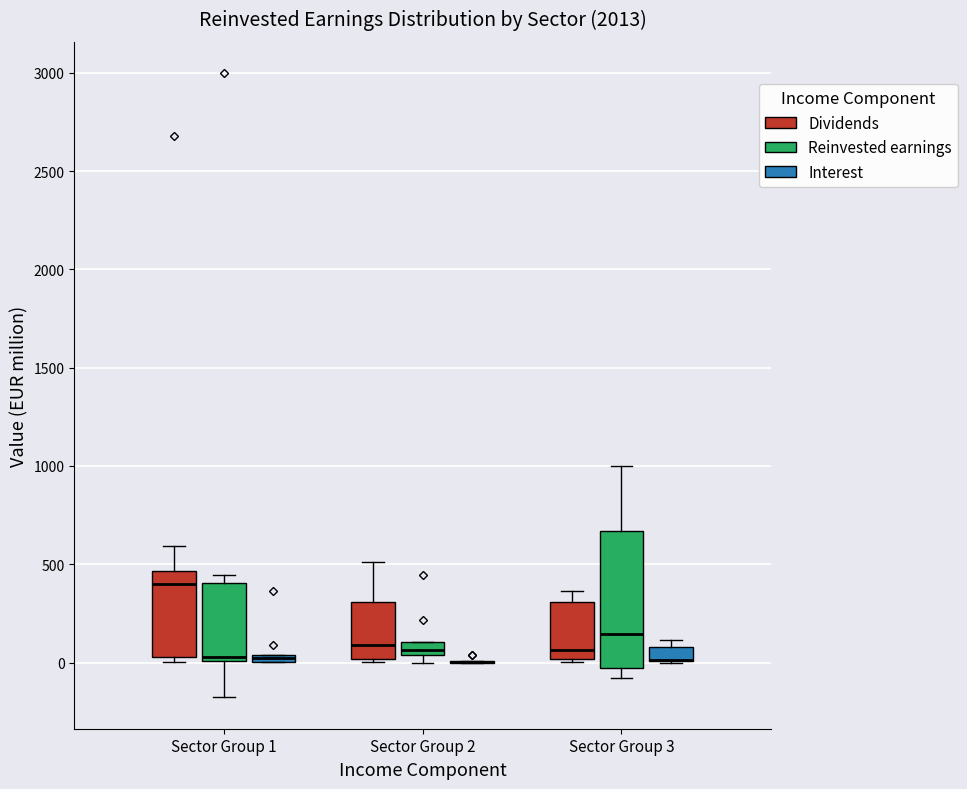

Where is the lower edge of the box for Sector Group 2 (Reinvested earnings) on the y-axis? The values are not printed on the chart, so give them approximately, as read against the axis.

50